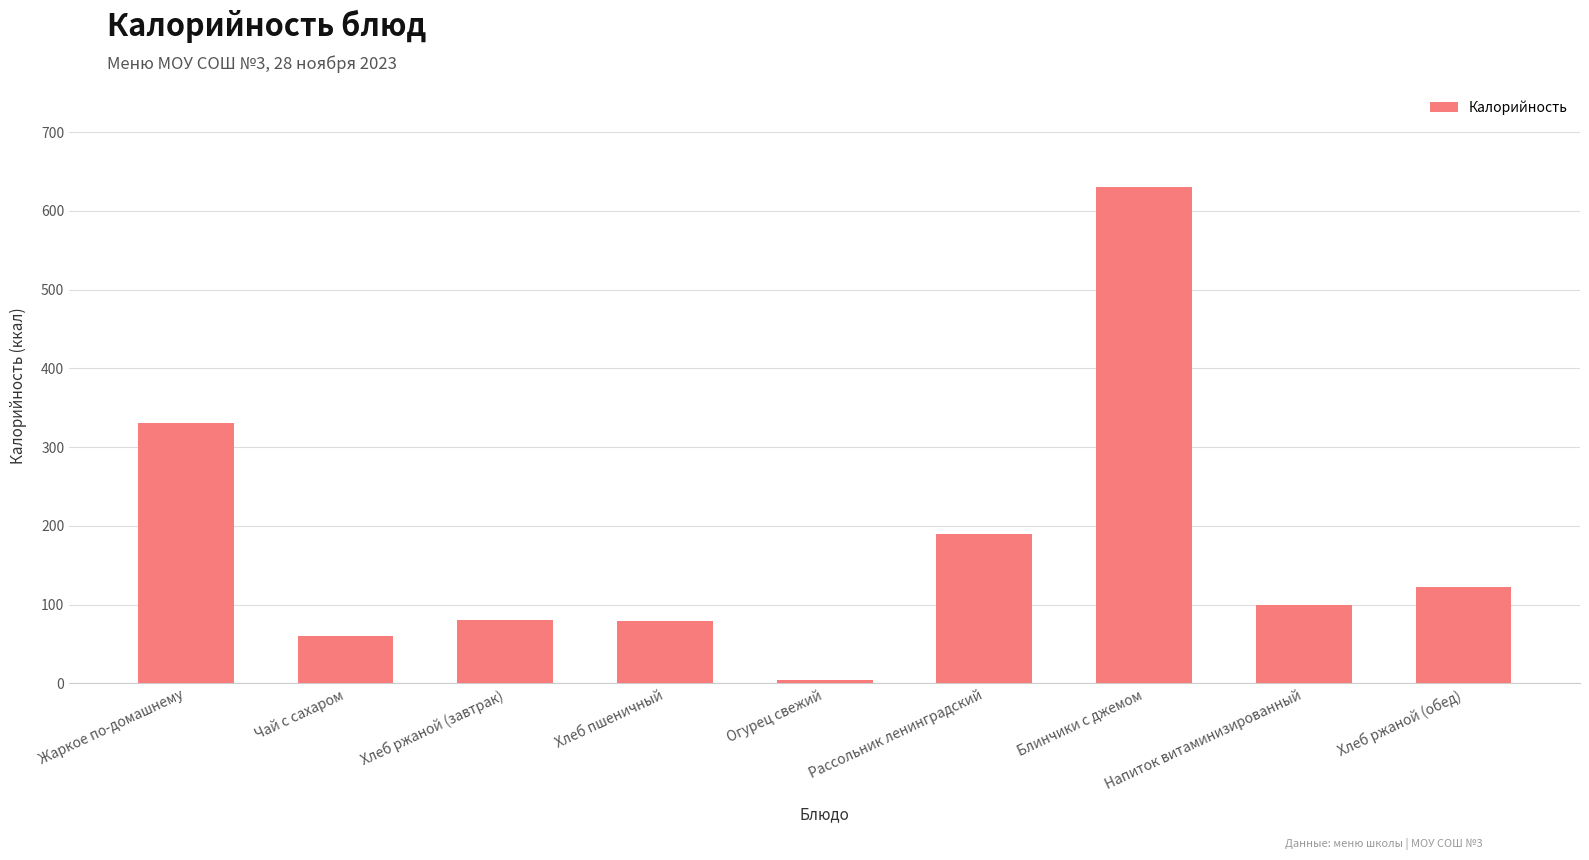

What is the smallest value displayed?

4